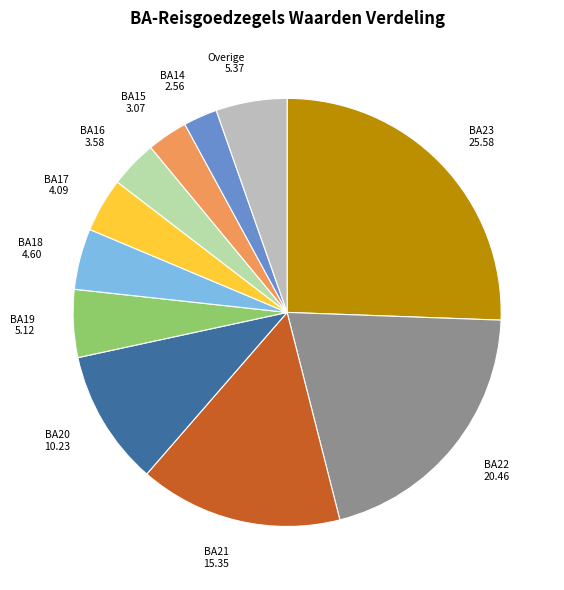

True or false: BA20 accounts for 10% of the total.

True